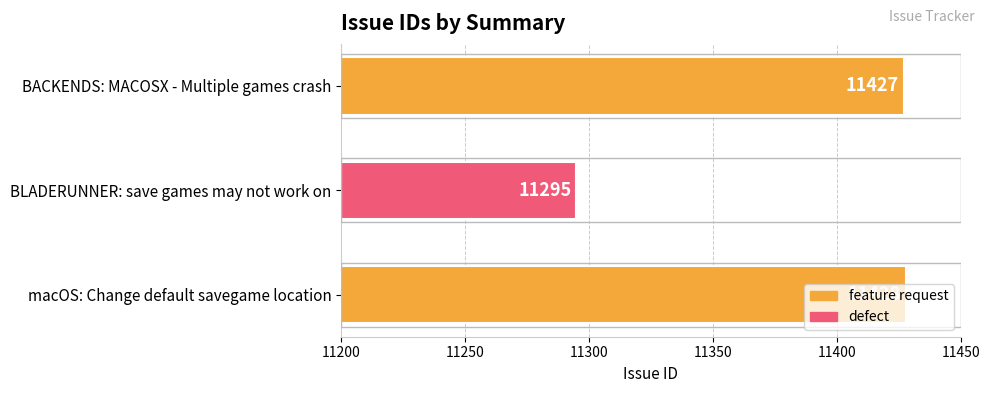

At which label is the value closest to 11361?

BLADERUNNER: save games may not work on